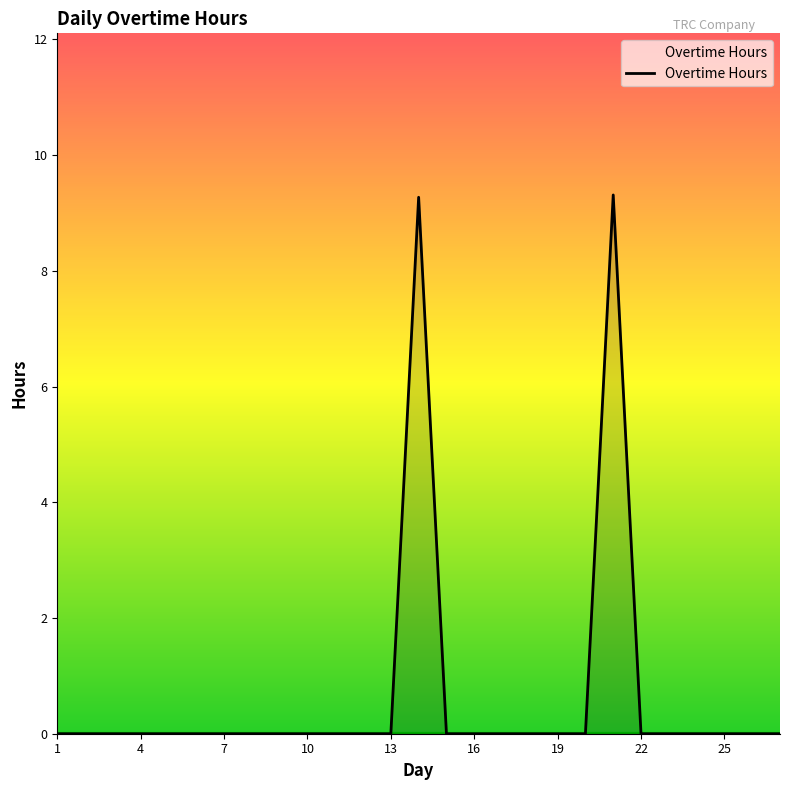

What is the difference between the maximum and minimum values?

9.3